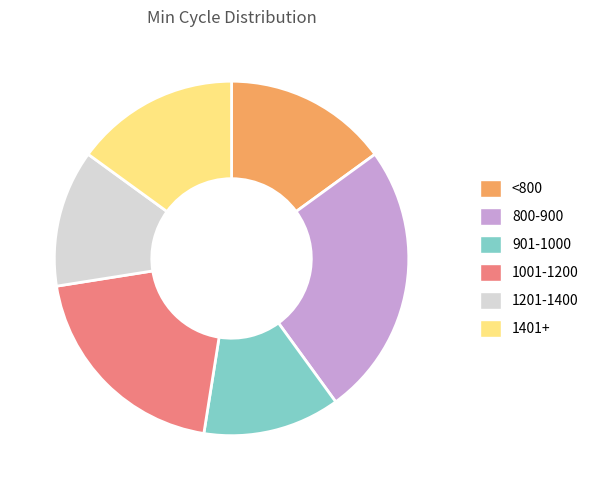

Combined, do 1401+ and 1201-1400 account for over 50%?

No